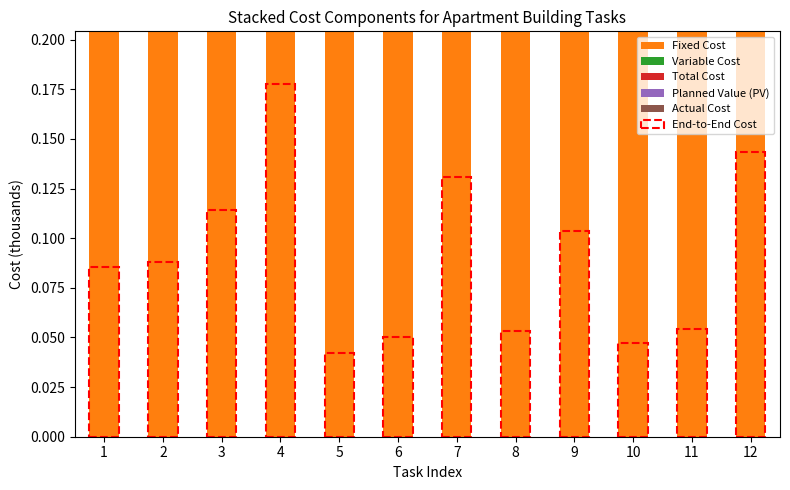

Where does the Fixed Cost series first go above 93?

2